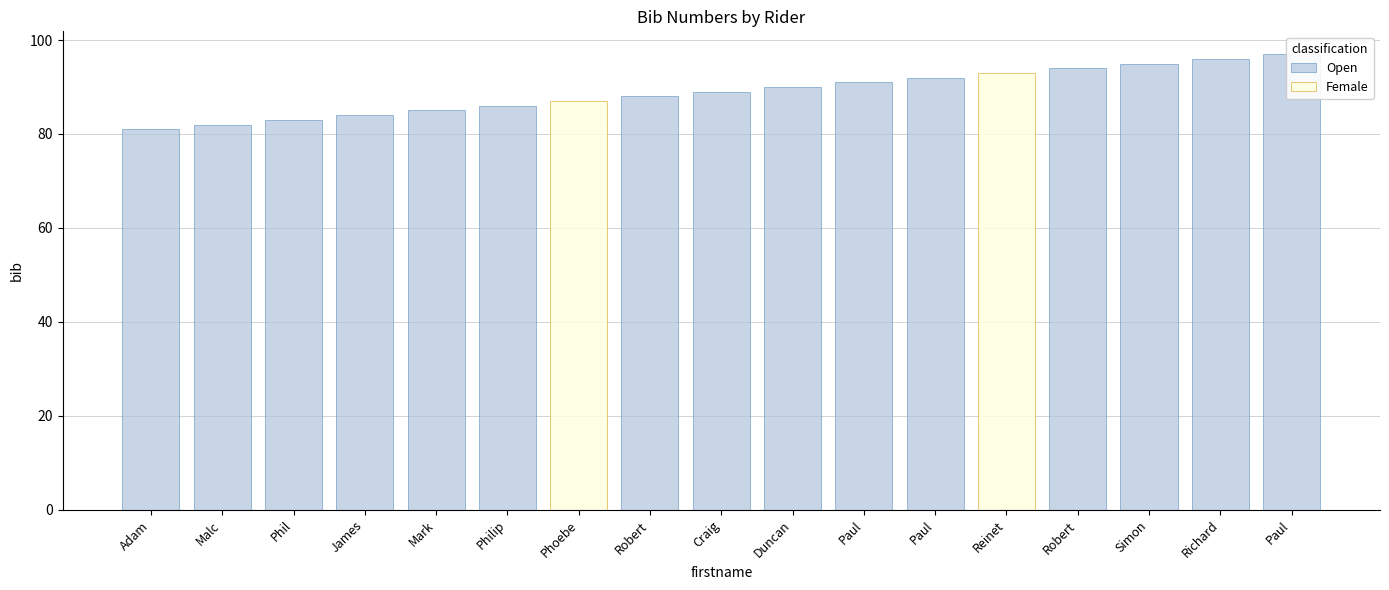

What is the difference between the maximum and minimum values in the Female series?

93